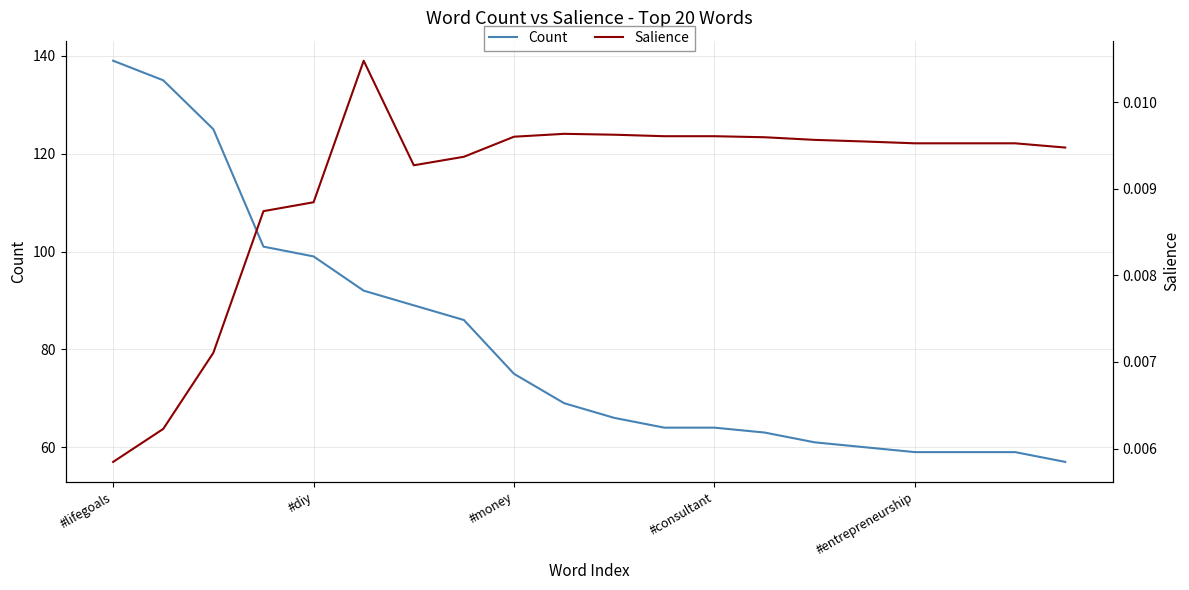

Is it true that Count equals 75 at #money?

True